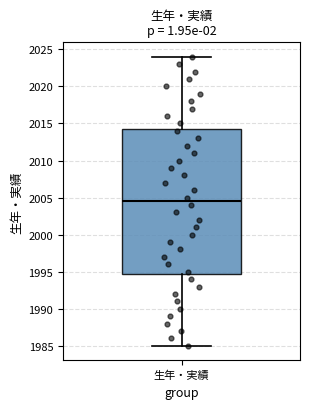

Where does the upper whisker of the box for 生年・実績 end on the y-axis? The values are not printed on the chart, so give them approximately, as read against the axis.

2024.0